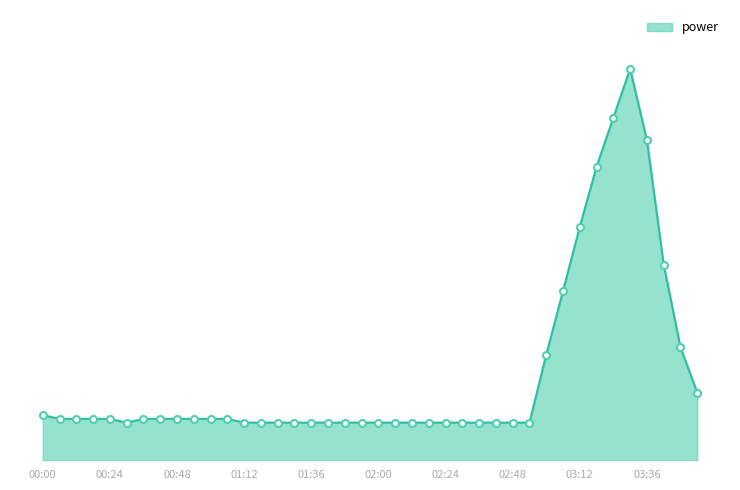

What is the label of the 28th point from the left?

02:42